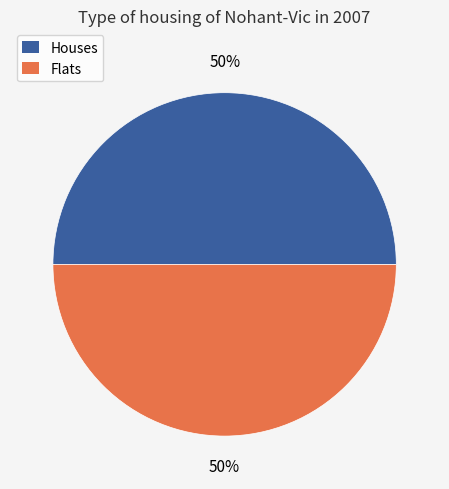

The Houses slice represents 56% of the pie. True or false?

False